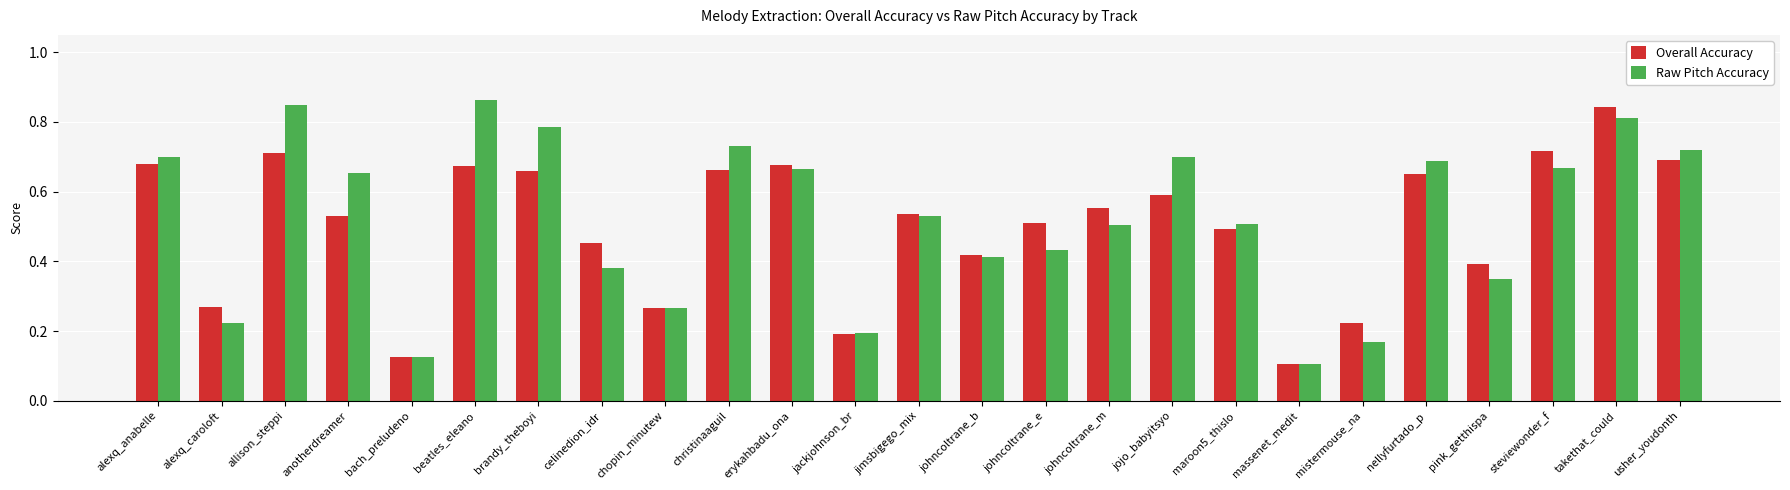

Does the chart contain stacked bars?

No